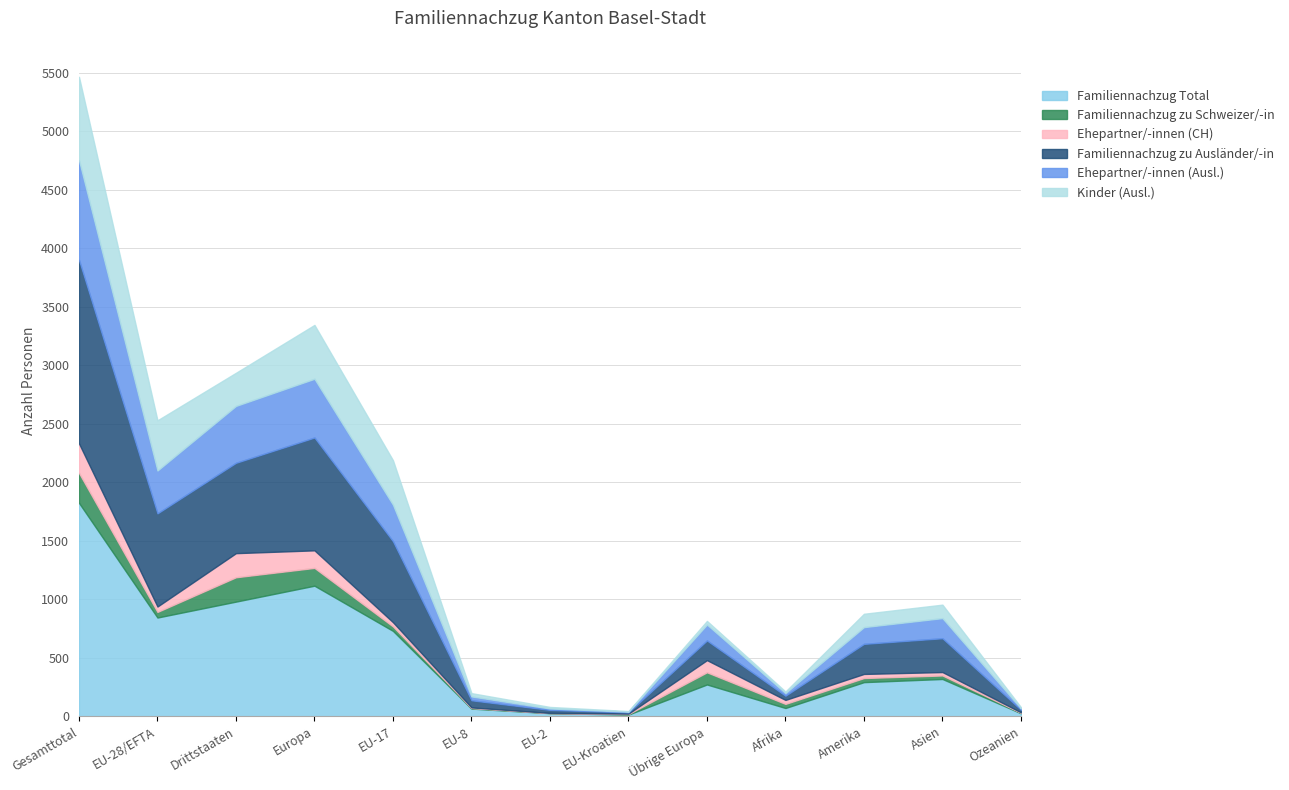

What is the lowest value of the Ehepartner/-innen (Ausl.) series?

40